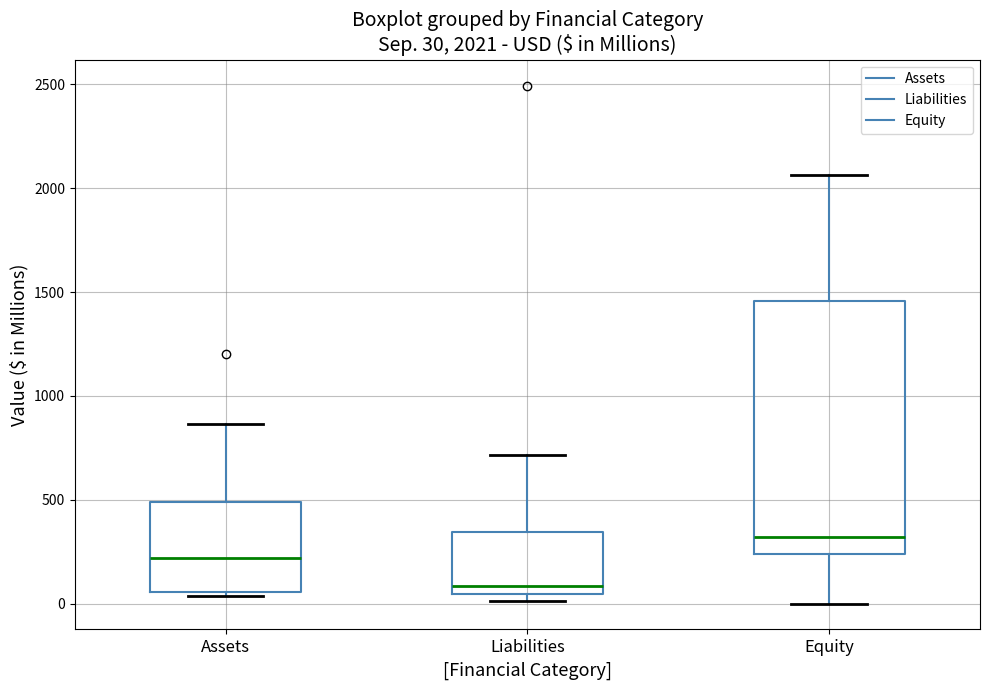

Which box is the tallest, from its lower edge to its upper edge?

Equity